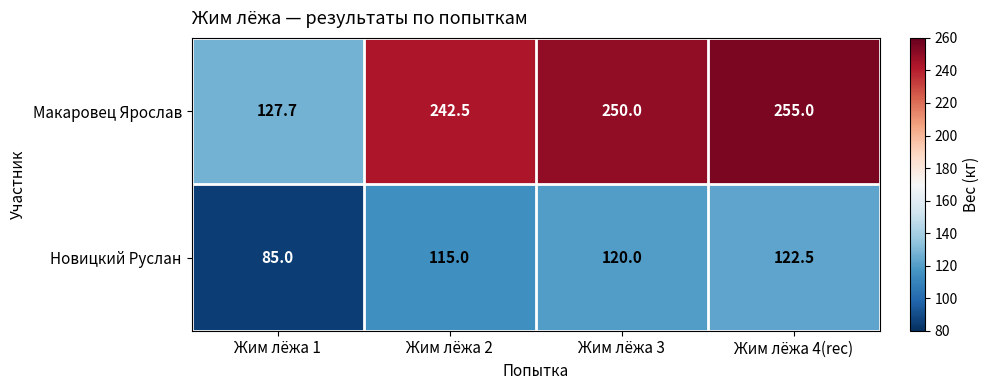

Which series has the largest range (max minus min)?

Макаровец Ярослав